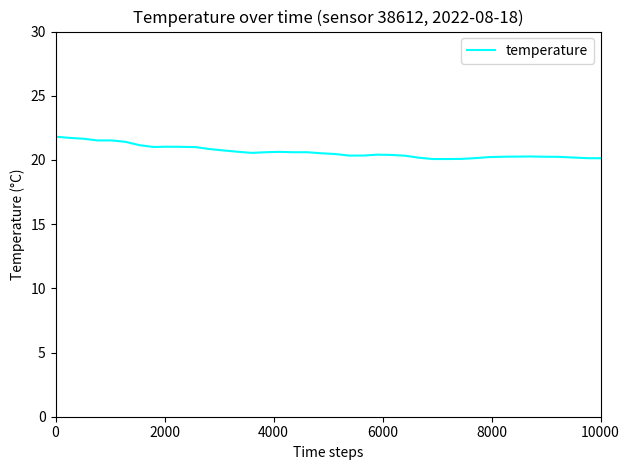

Is this an area chart (filled region under the line)?

No